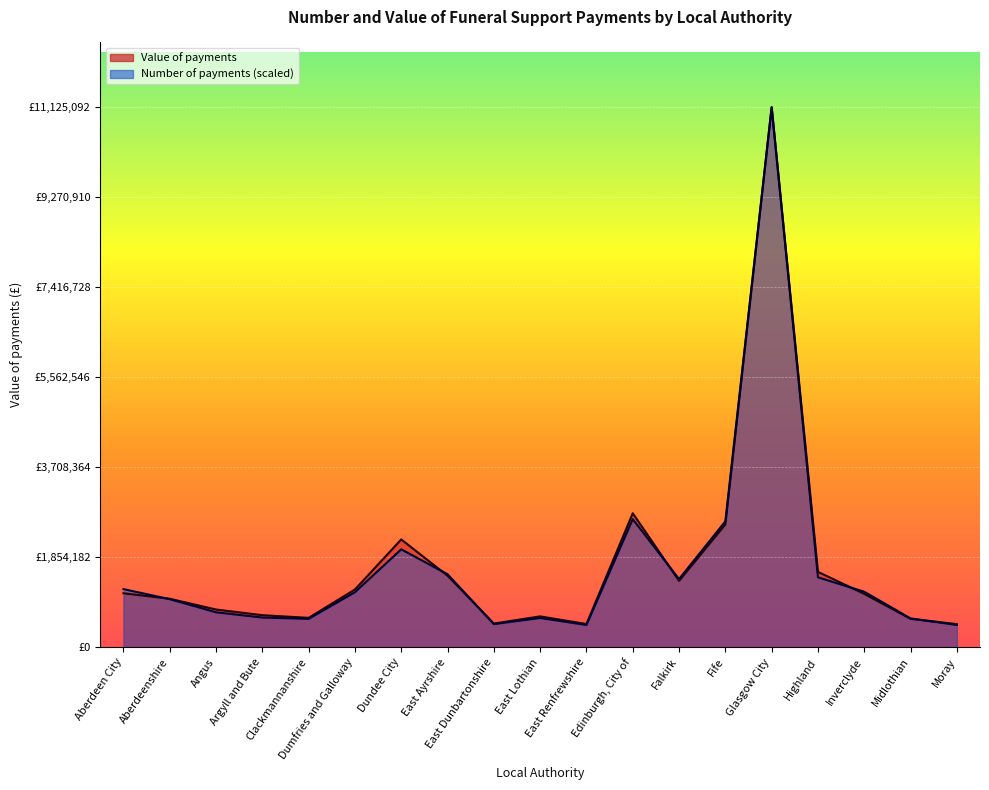

Which label corresponds to the smallest value in the chart?

East Renfrewshire